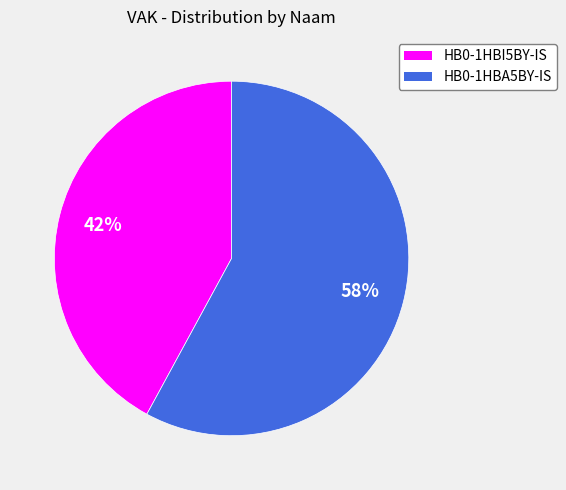

Does any single category account for the majority?

Yes